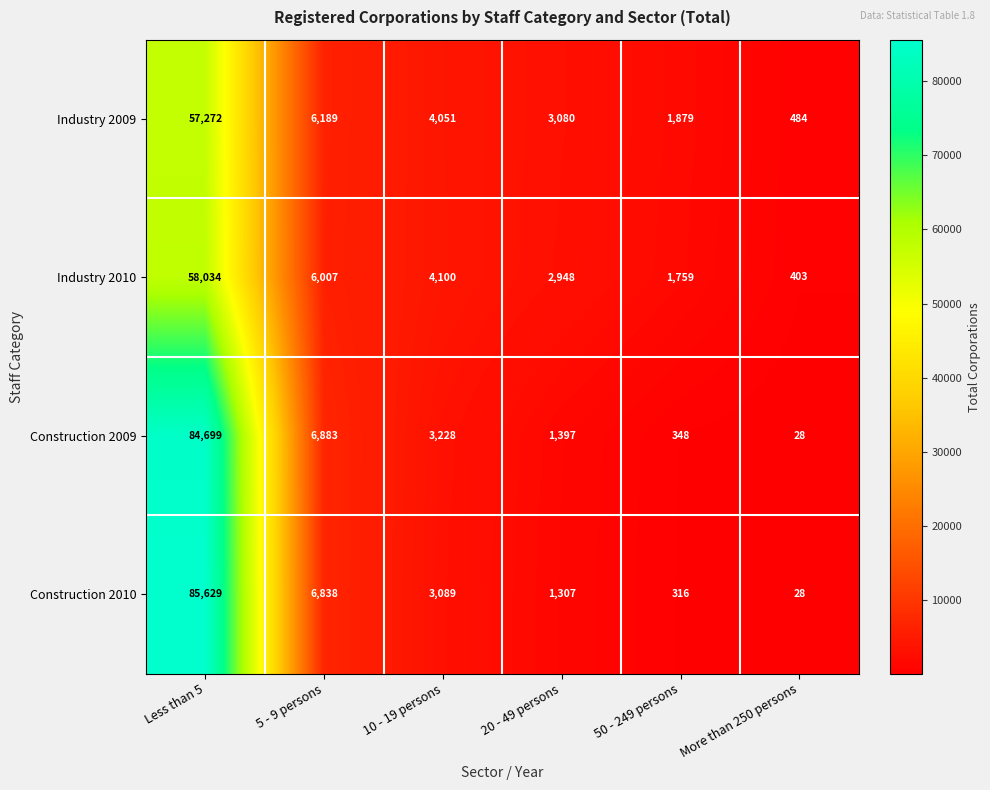

What is the total value across all series at 50 - 249 persons?

4302